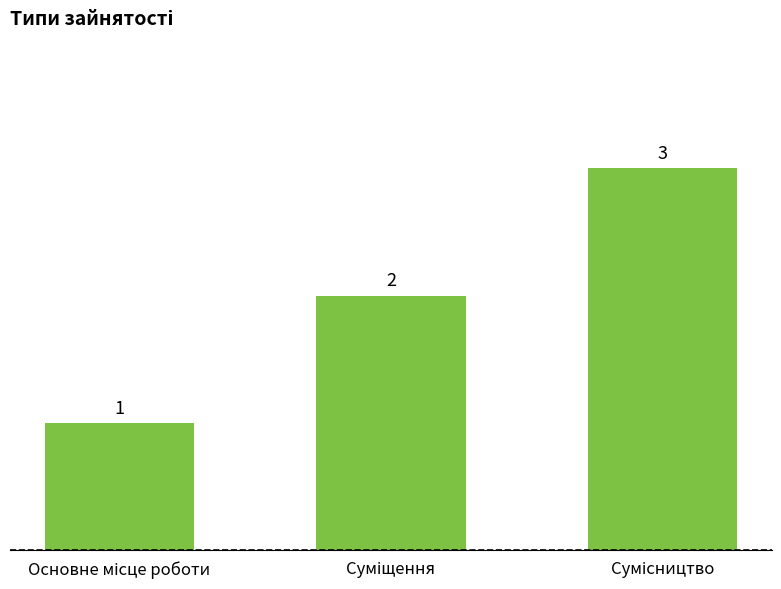

What is the value of the 2nd bar from the left?

2